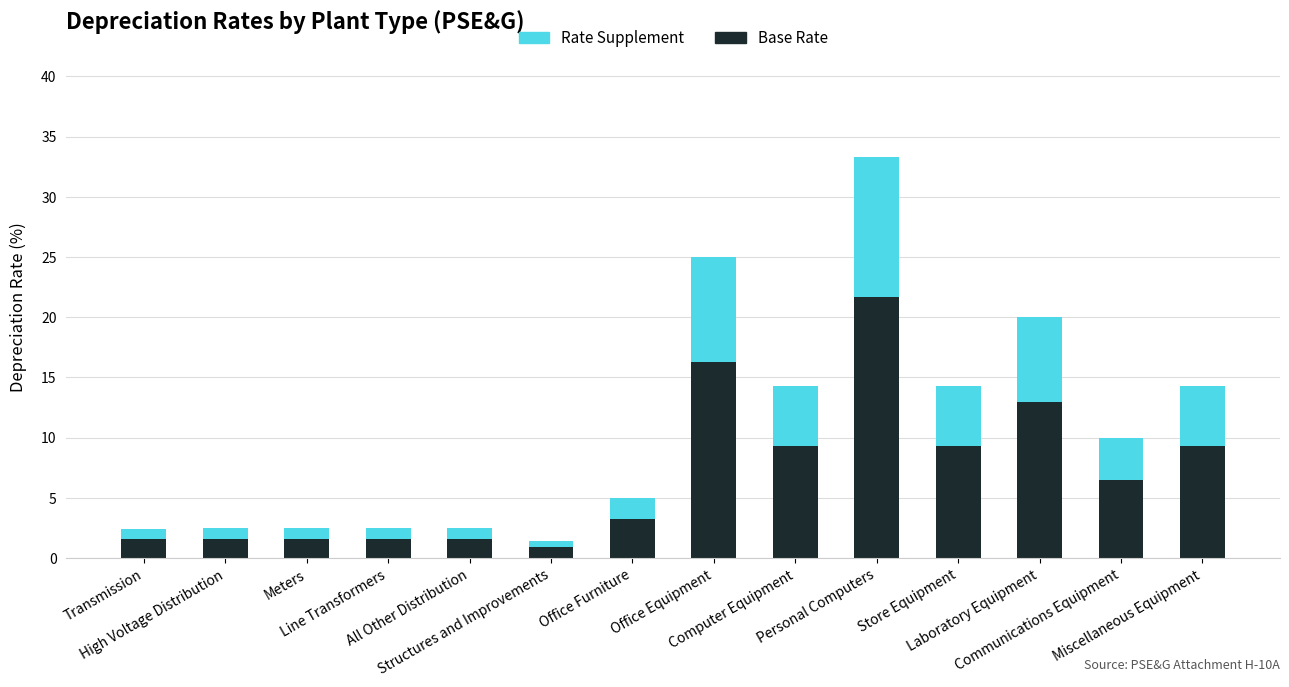

What is the highest value of the Base Rate series?

21.7